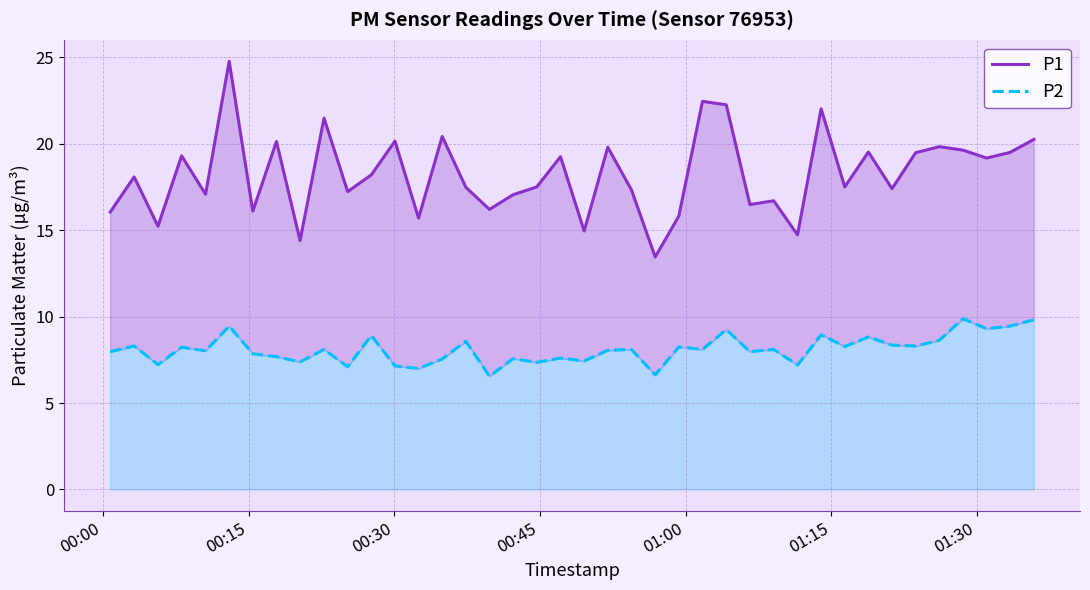

True or false: P2 and P1 cross at least once.

False